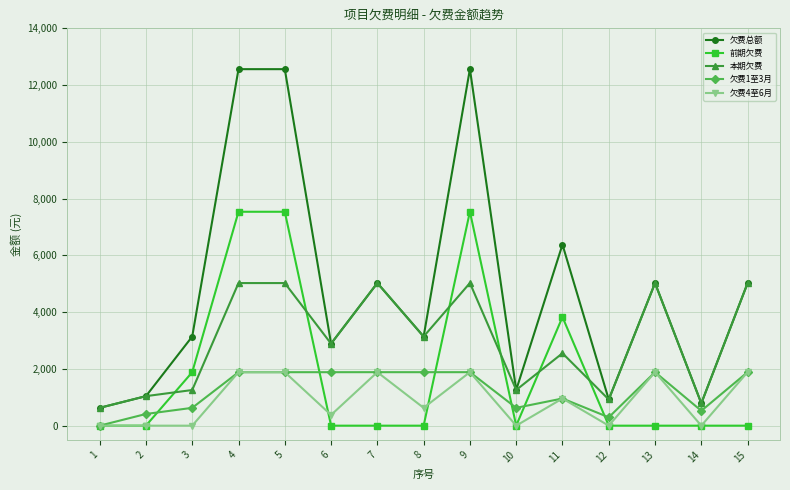

True or false: 本期欠费 and 欠费4至6月 cross at least once.

False